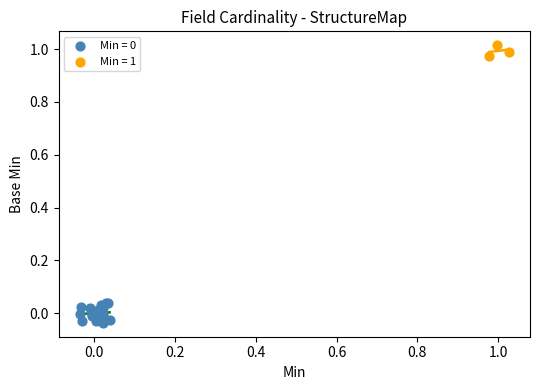

Which series contains the highest Y value?

Min = 1